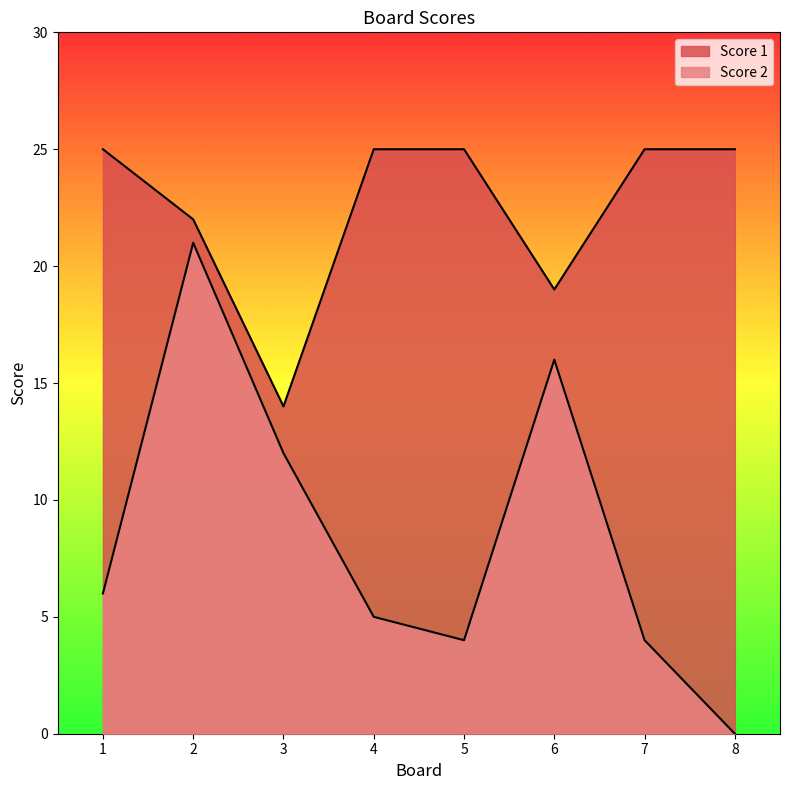

What is the difference between the second highest and minimum values in the Score 2 series?

16